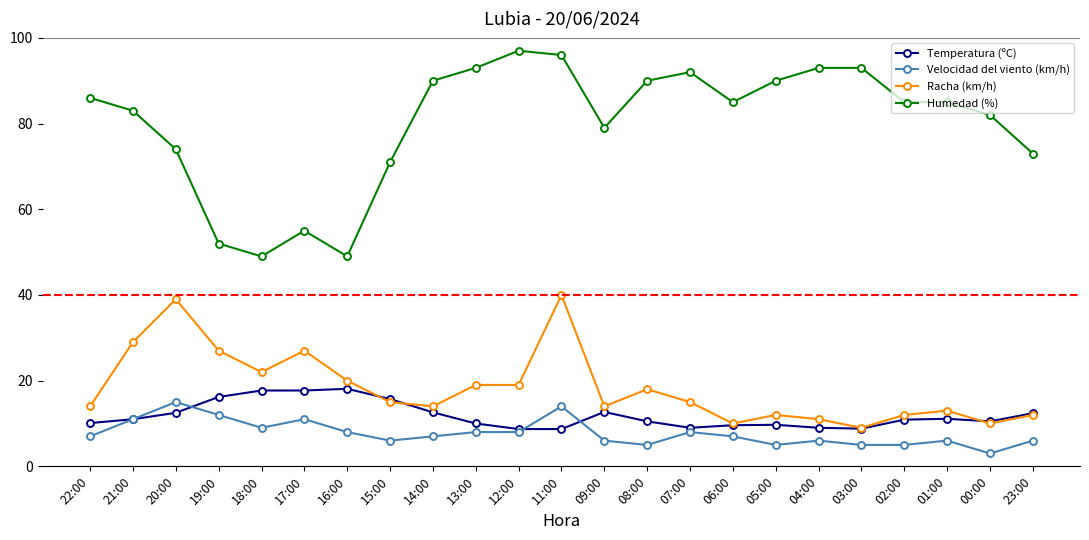

What is the difference between the highest and lowest values at 18:00?

40.0